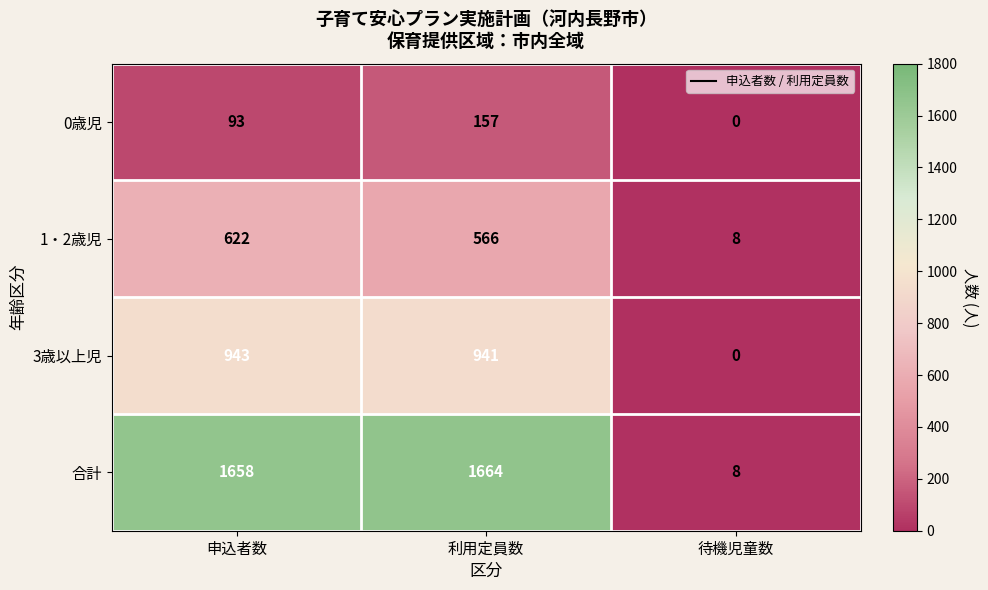

Which series has the largest total across all categories?

合計